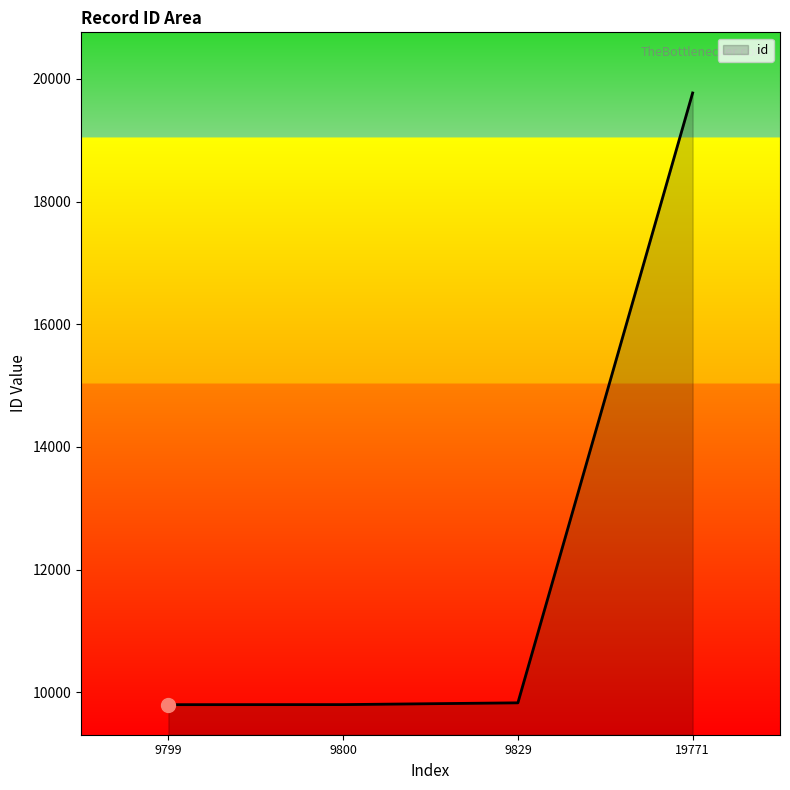

What is the ratio of the value at 9799 to the value at 9800?

1.0